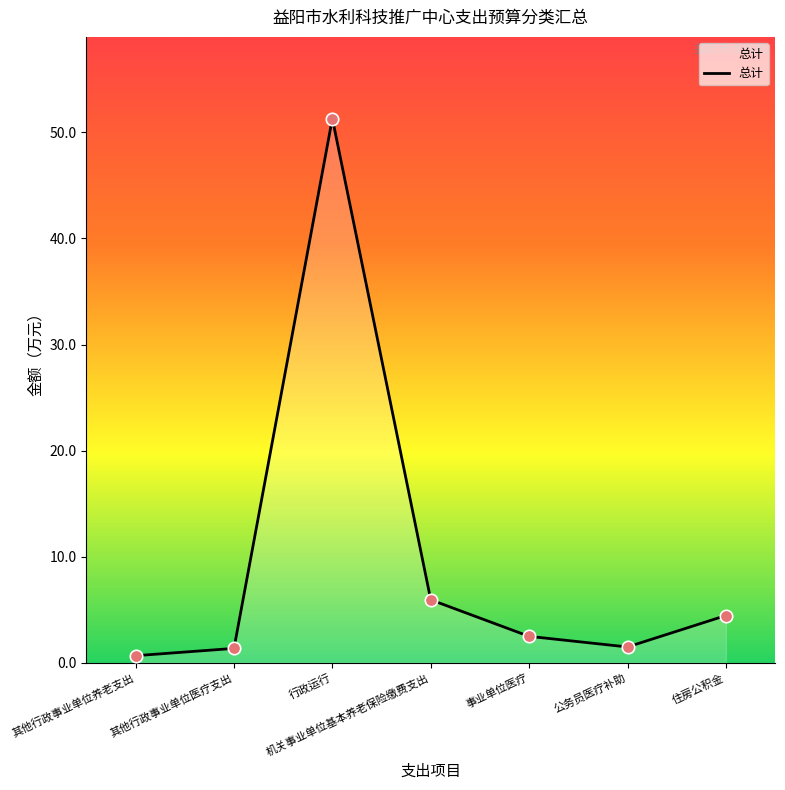

Between 其他行政事业单位养老支出 and 行政运行, which is larger?

行政运行